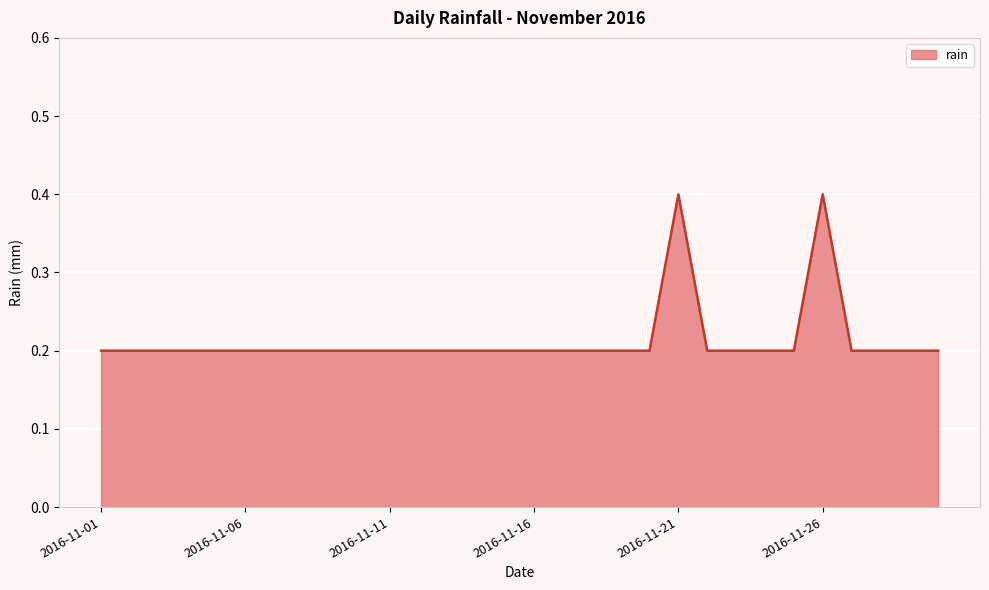

Does the chart display data point markers on the line(s)?

No